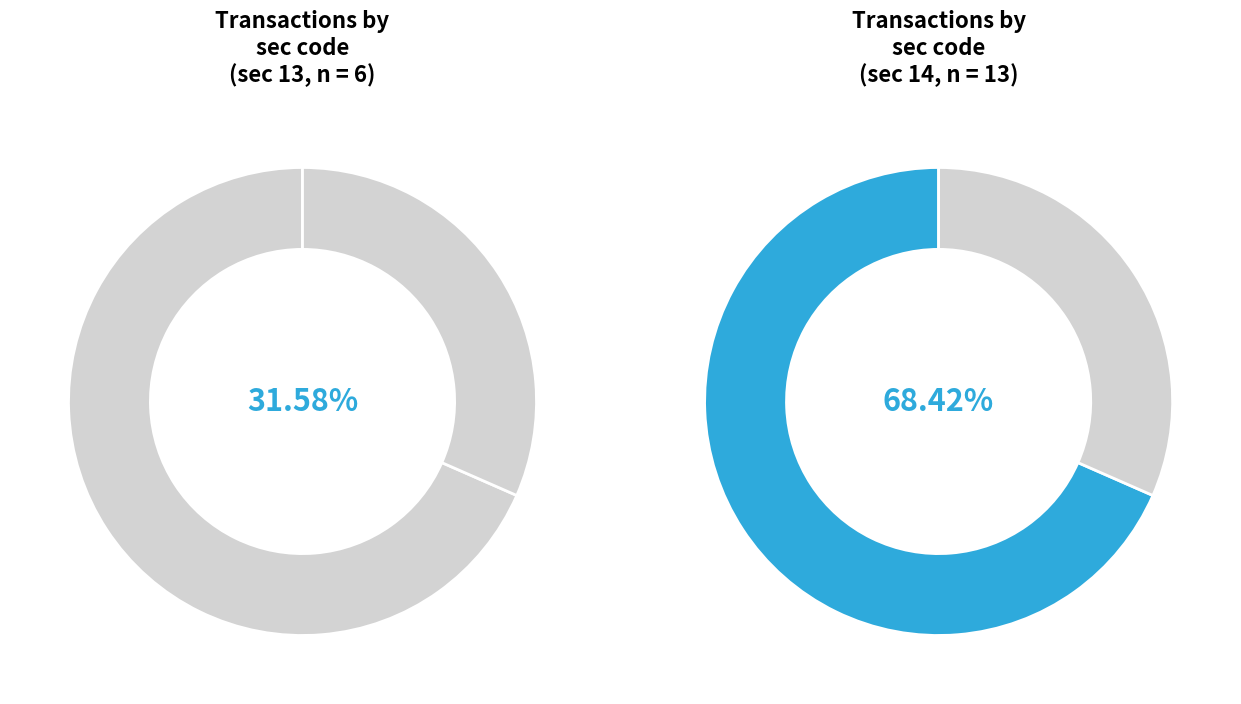

To the nearest percent, what is the difference between the largest and smallest slice percentages?

37%